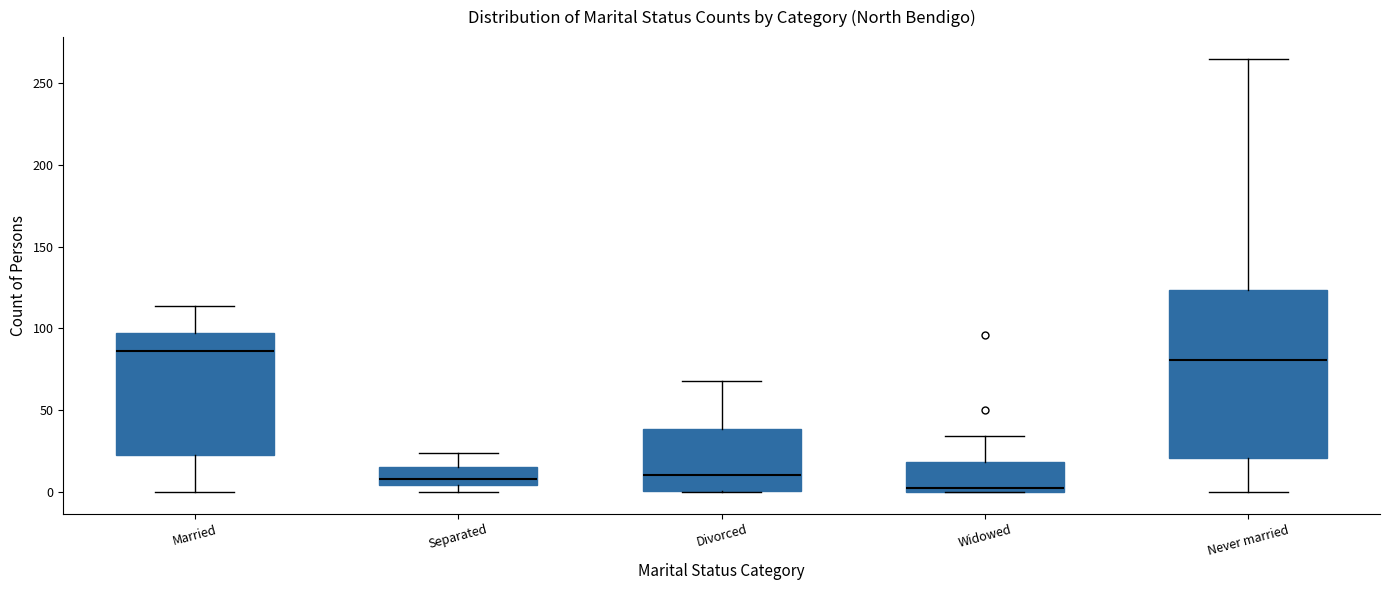

Reading left to right, read every box against the y-axis: the position of its median line, the range the box covers, and the ends of its whiskers. The values are not printed on the chart, so give them approximately, as read against the axis.

Married: median 85, box 25 to 95, whiskers 0 to 115
Separated: median 10, box 5 to 15, whiskers 0 to 25
Divorced: median 10, box 0 to 40, whiskers 0 to 70
Widowed: median 5, box 0 to 20, whiskers 0 to 35
Never married: median 80, box 20 to 125, whiskers 0 to 265